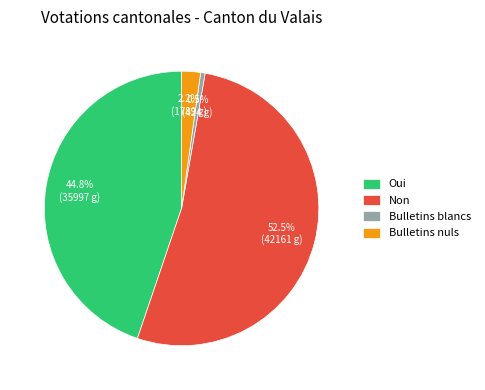

How many slices are in this pie chart?

4